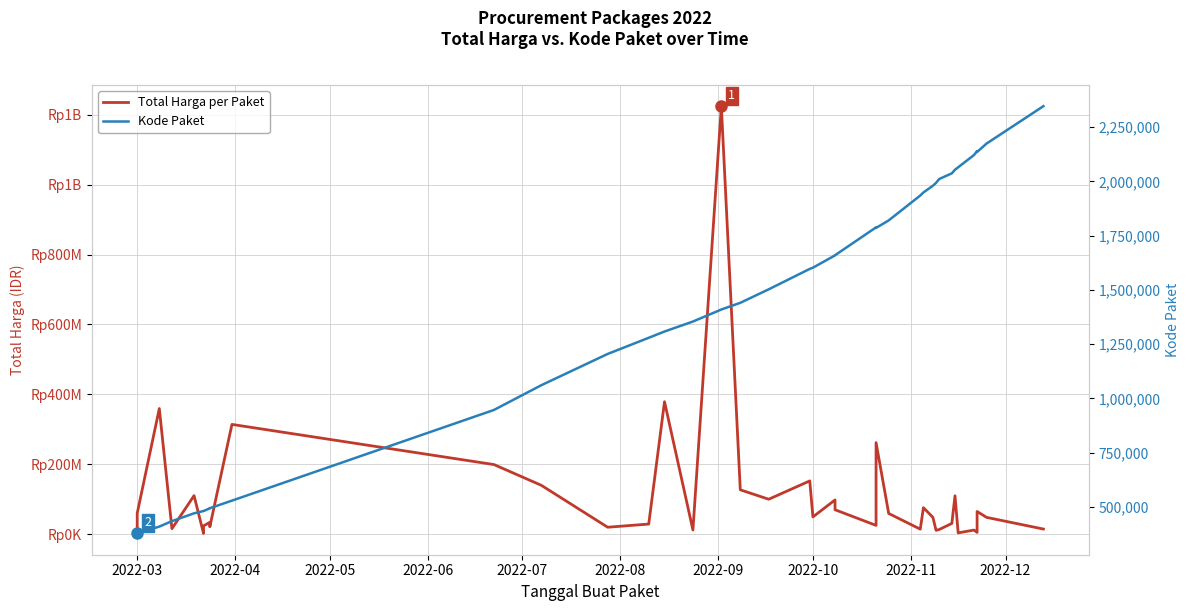

What is the value of the Total Harga per Paket point at the 27th from the left?

59375000